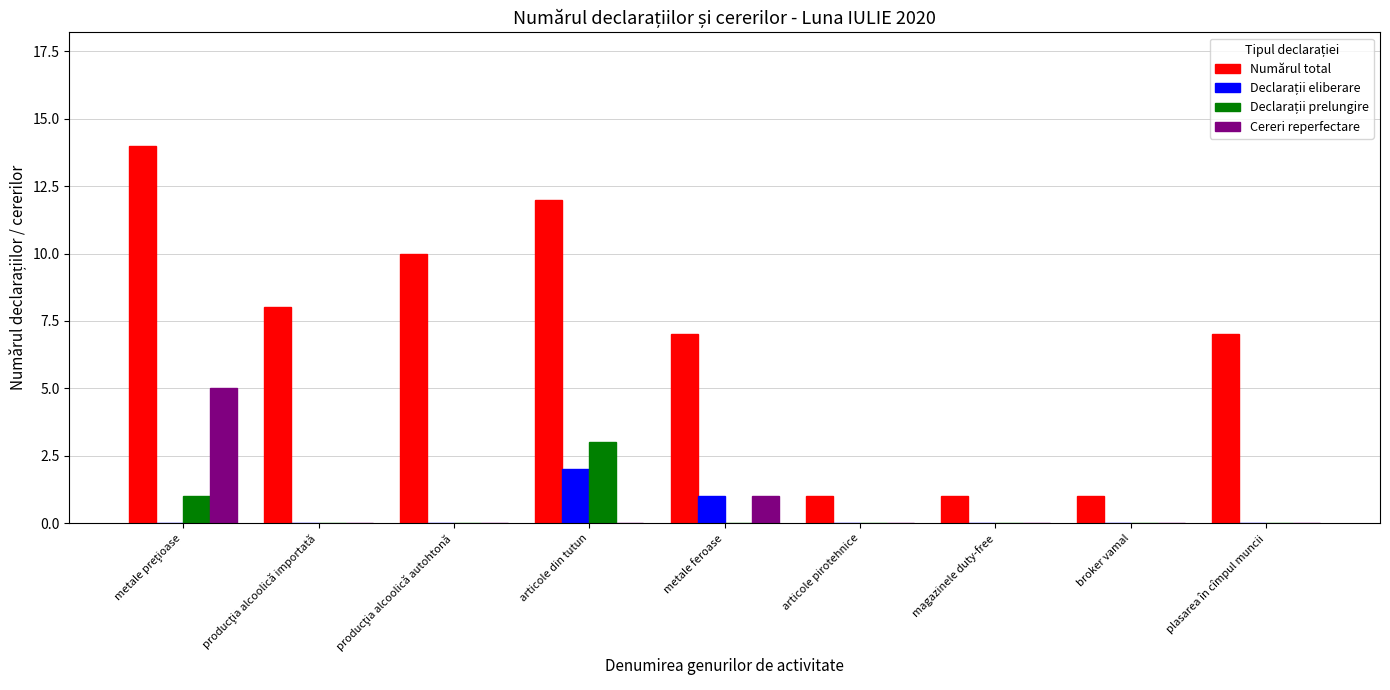

What is the maximum value shown in the chart?

14